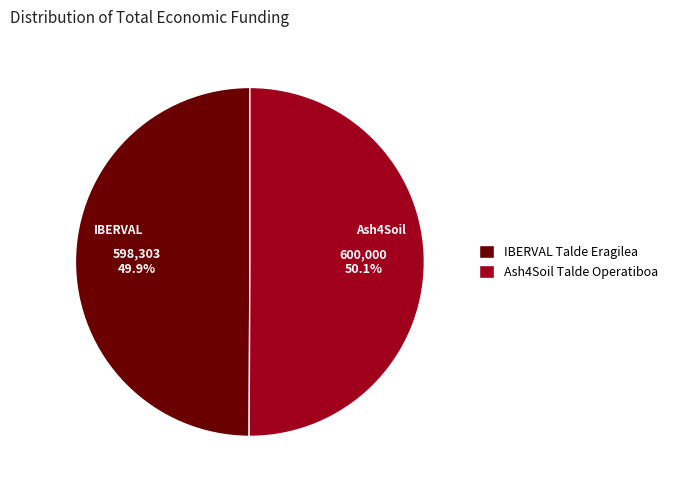

Is there any slice that represents more than half of the pie?

Yes